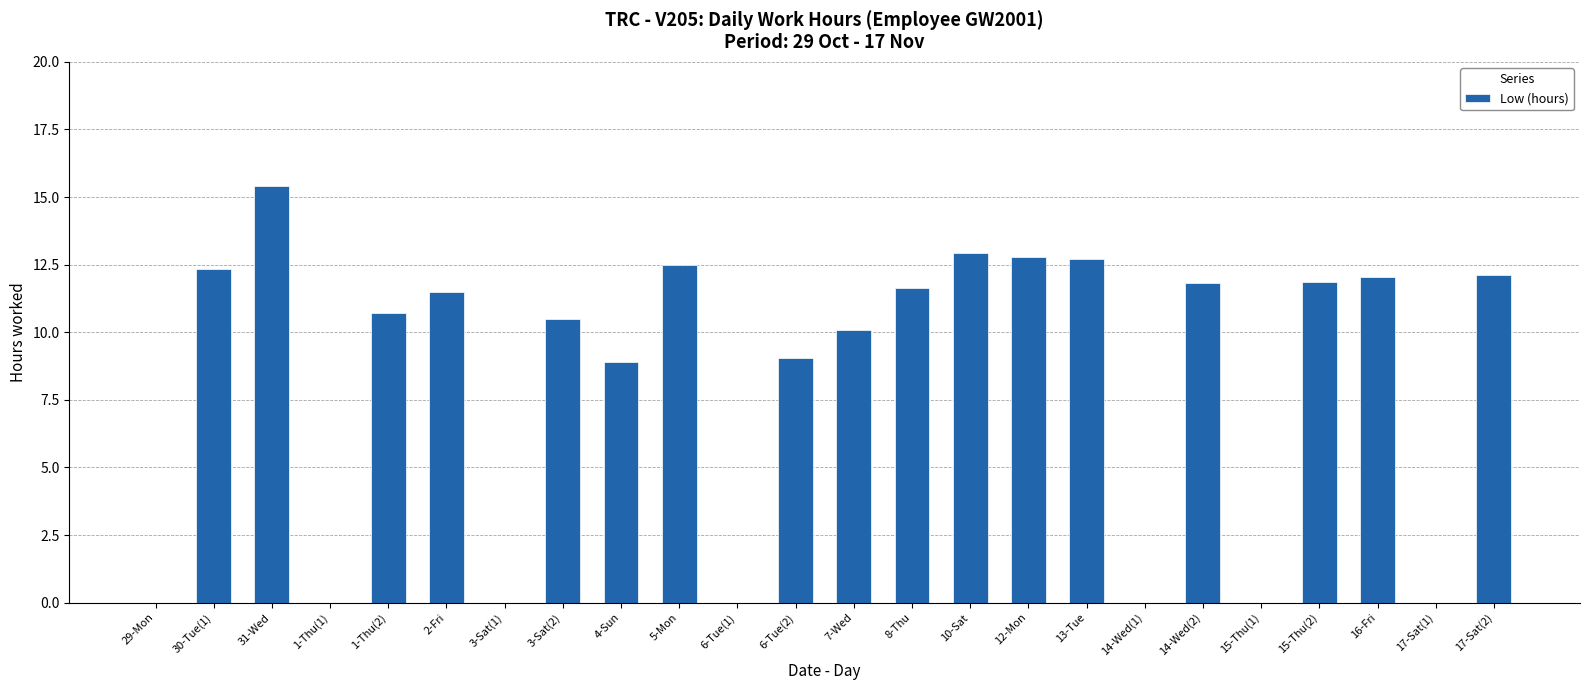

What is the maximum value shown in the chart?

15.4